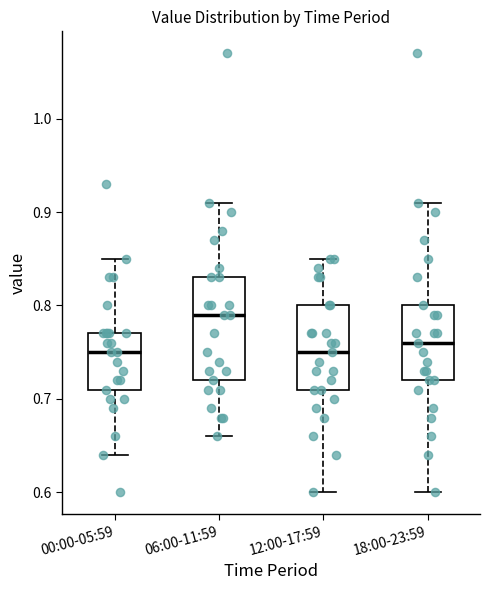

Comparing the boxes themselves (not the whiskers), which one is the tallest?

06:00-11:59